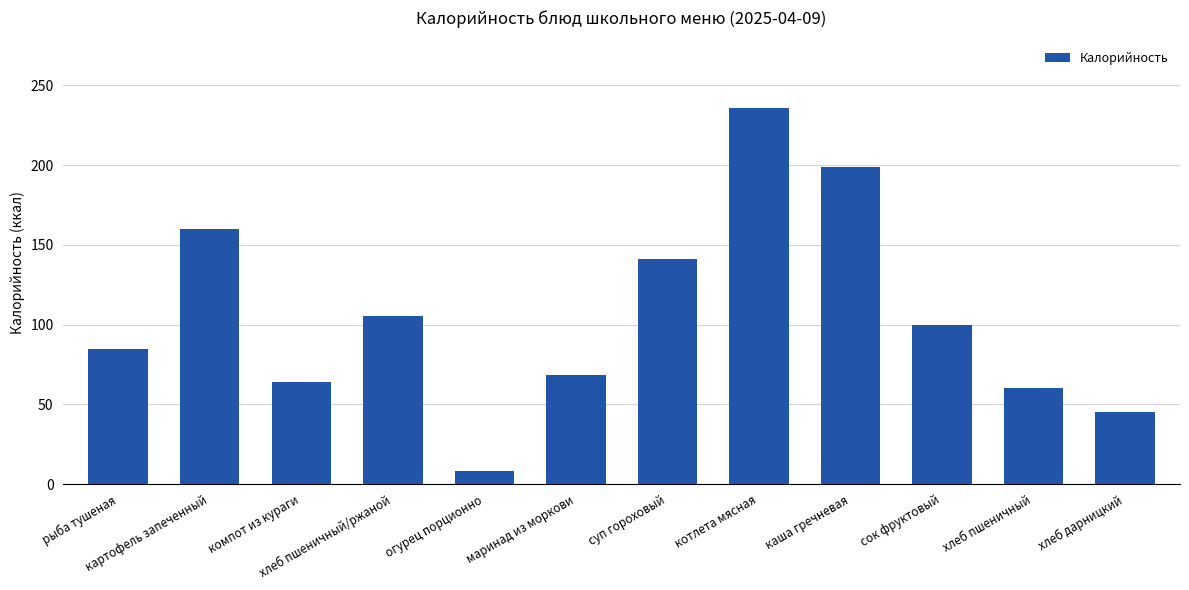

Rank the categories by value from lowest to highest.

огурец порционно, хлеб дарницкий, хлеб пшеничный, компот из кураги, маринад из моркови, рыба тушеная, сок фруктовый, хлеб пшеничный/ржаной, суп гороховый, картофель запеченный, каша гречневая, котлета мясная